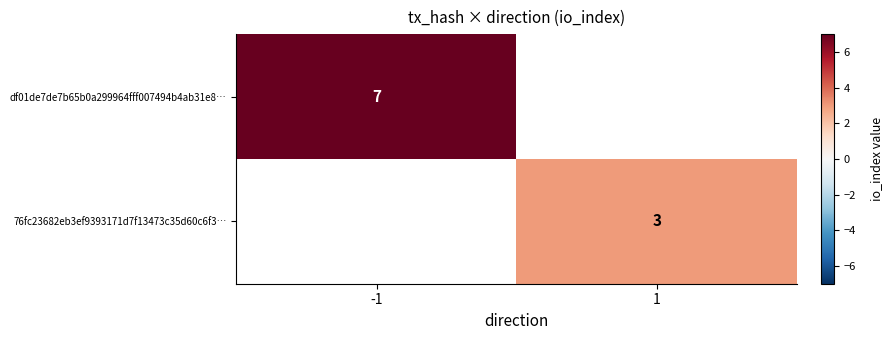

Between 1 and -1, which is larger?

-1